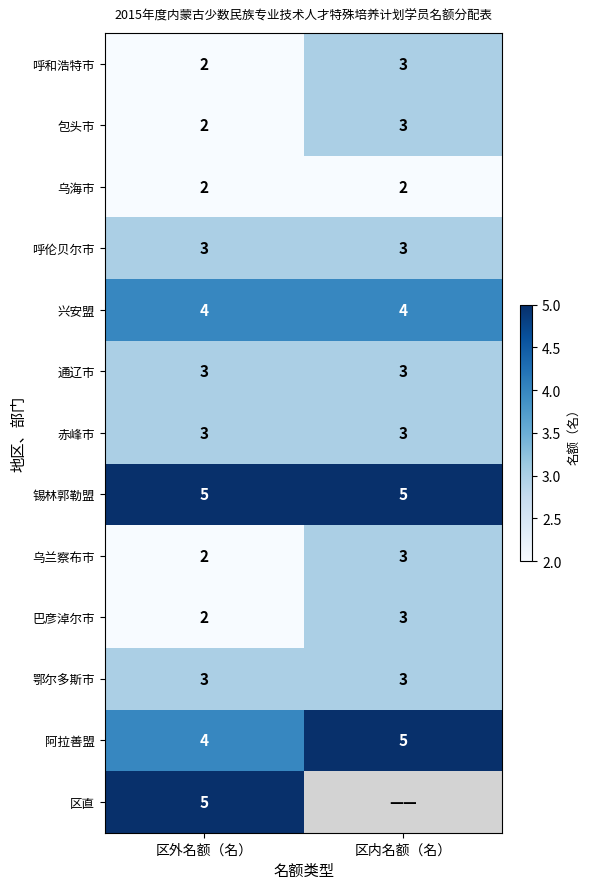

Which has a higher value, 区内名额（名） or 区外名额（名）?

区内名额（名）